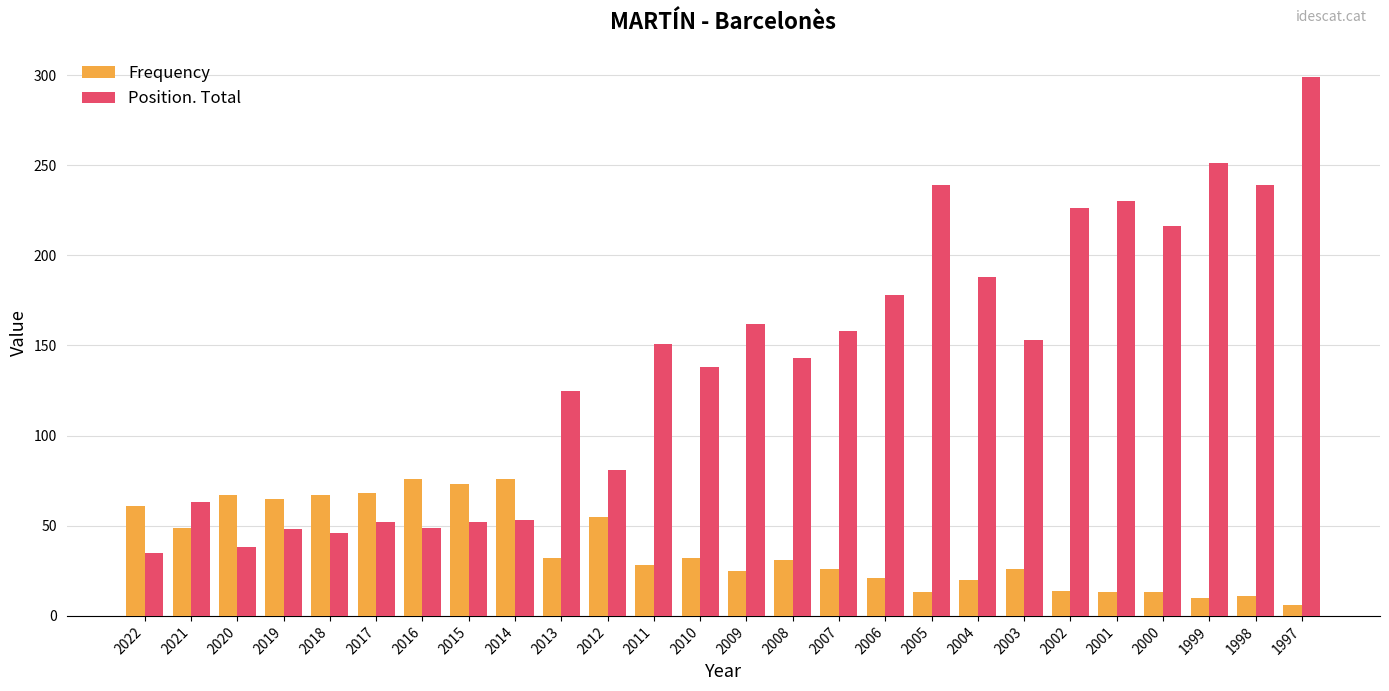

What is the lowest value of the Frequency series?

6